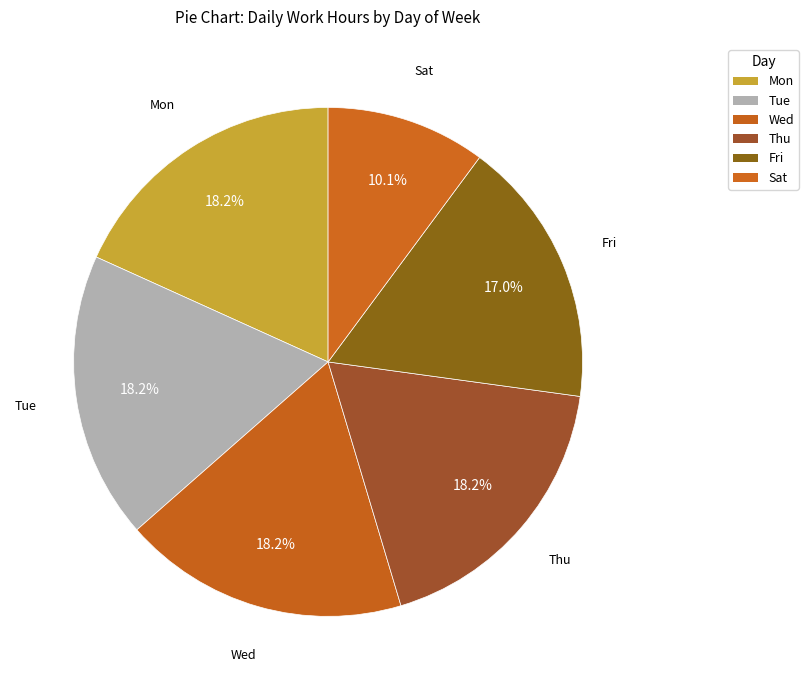

What is the change in value from Tue to Fri?

-0.9